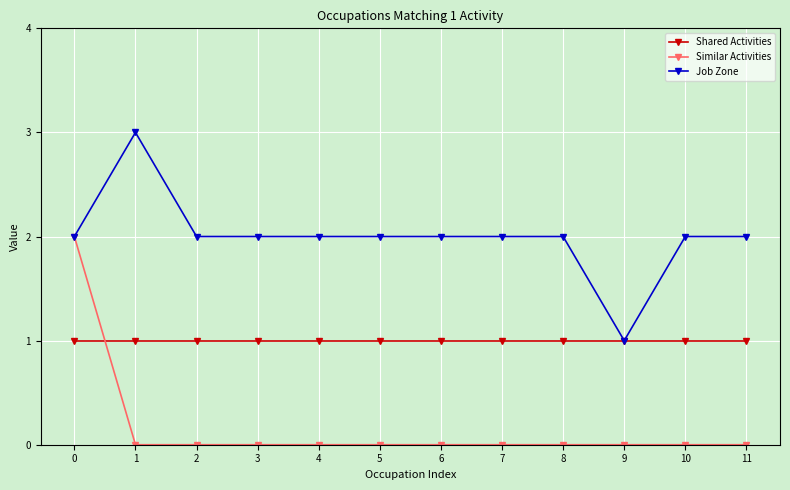

Between which two adjacent categories do Similar Activities and Shared Activities first intersect?

0 and 1